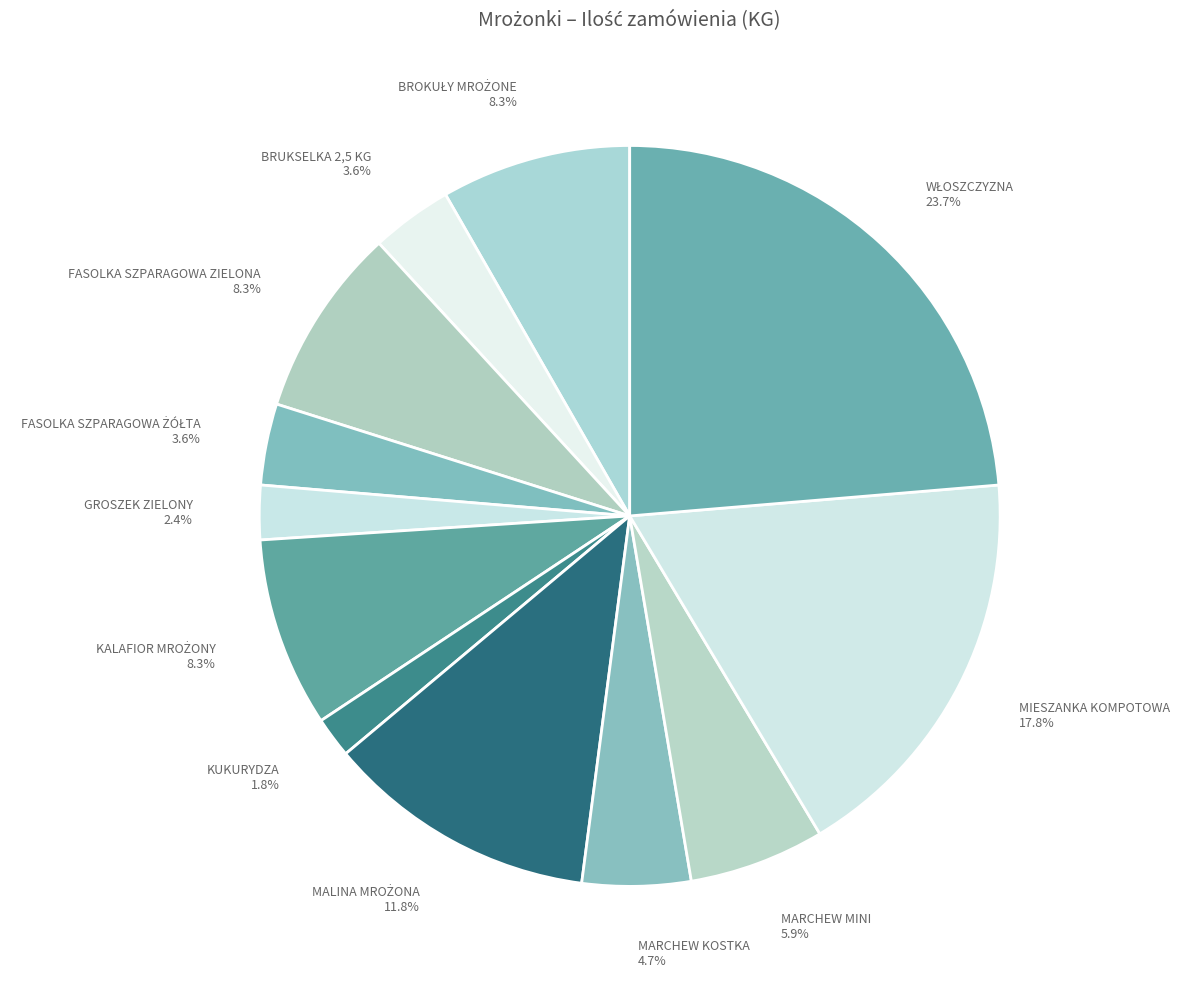

Count the number of slices in the pie.

12